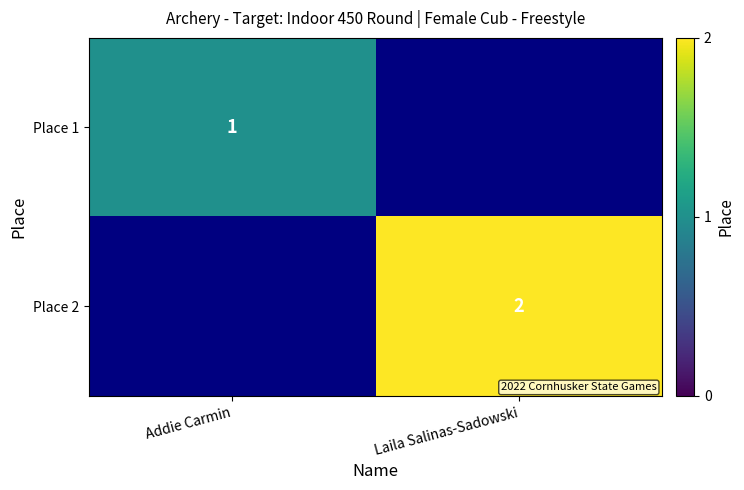

What is the maximum value shown in the chart?

2.0